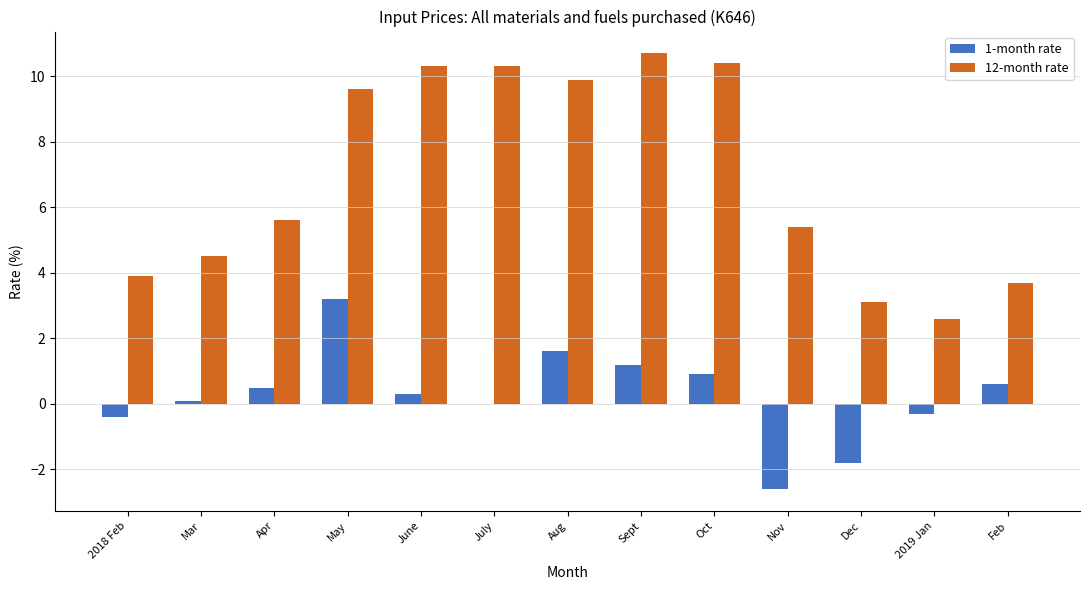

Reading left to right, list all the values displayed in this chart.

1-month rate: -0.4	0.1	0.5	3.2	0.3	0.0	1.6	1.2	0.9	-2.6	-1.8	-0.3	0.6
12-month rate: 3.9	4.5	5.6	9.6	10.3	10.3	9.9	10.7	10.4	5.4	3.1	2.6	3.7